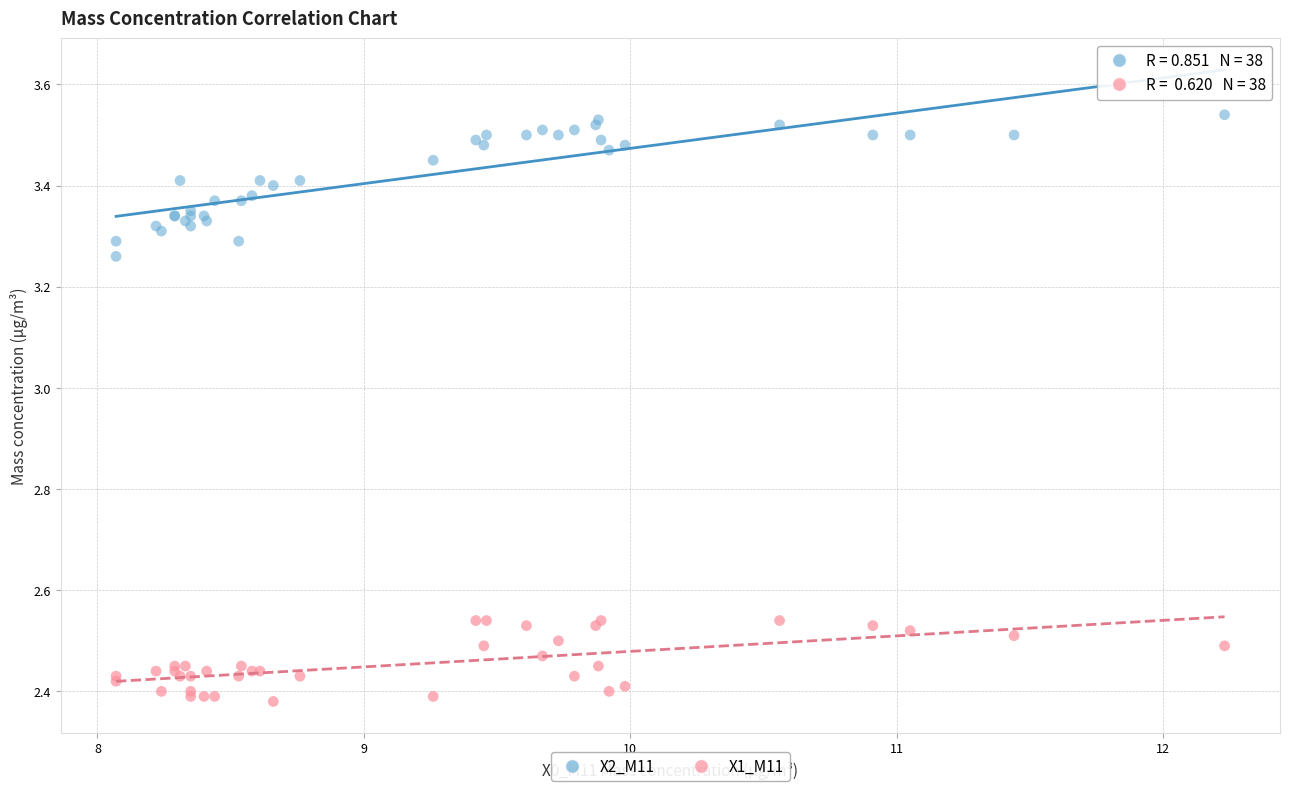

Which series contains the highest Y value?

X2_M11